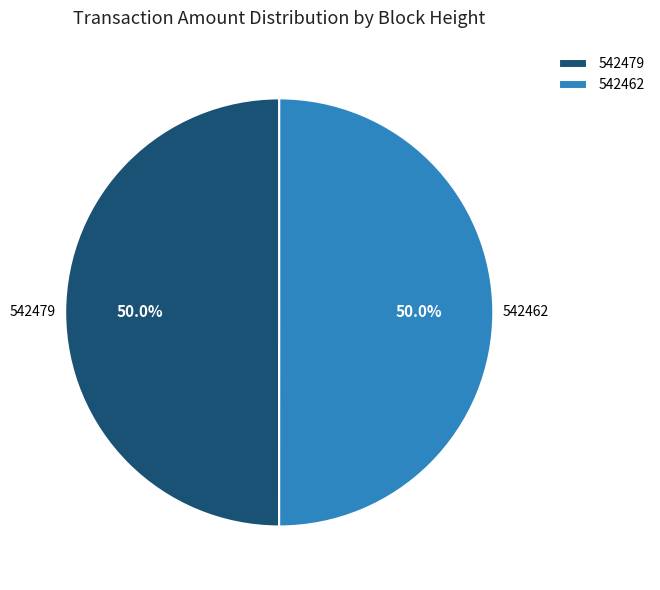

Approximately how many times larger is the value at 542479 compared to 542462?

1.0